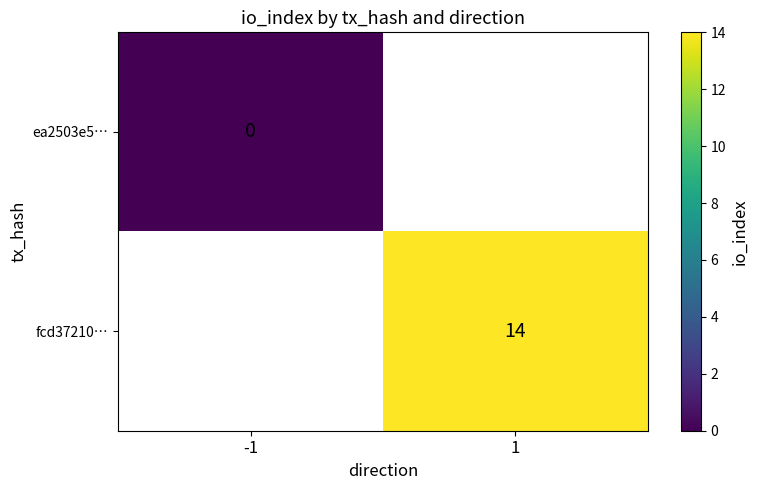

Is the value of fcd37210… at 1 greater than the value of ea2503e5… at -1?

Yes